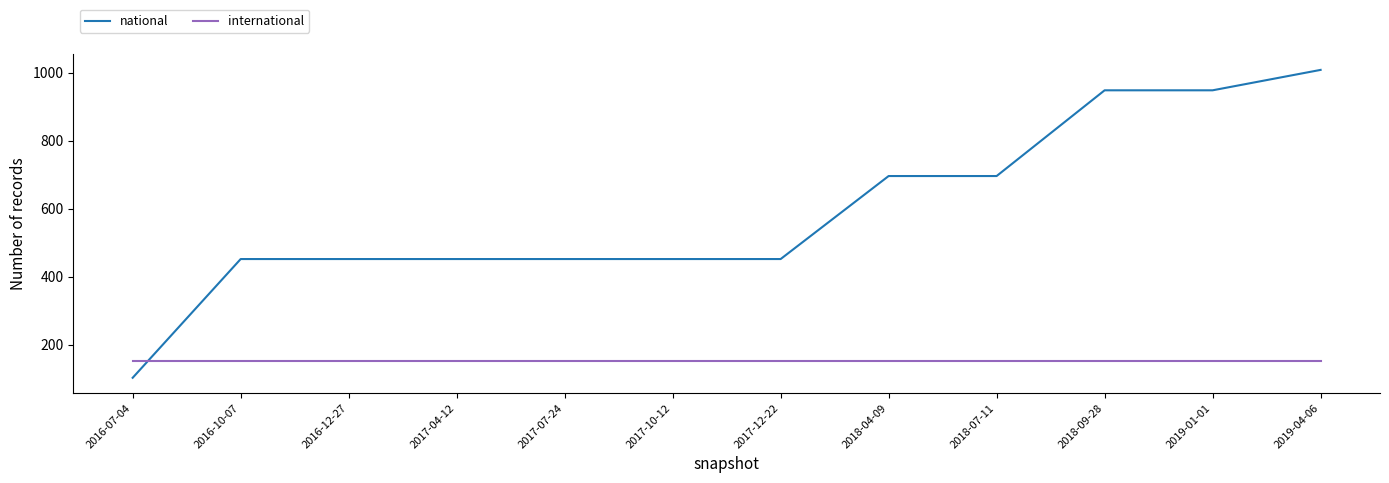

What position from the left is 2017-07-24?

5